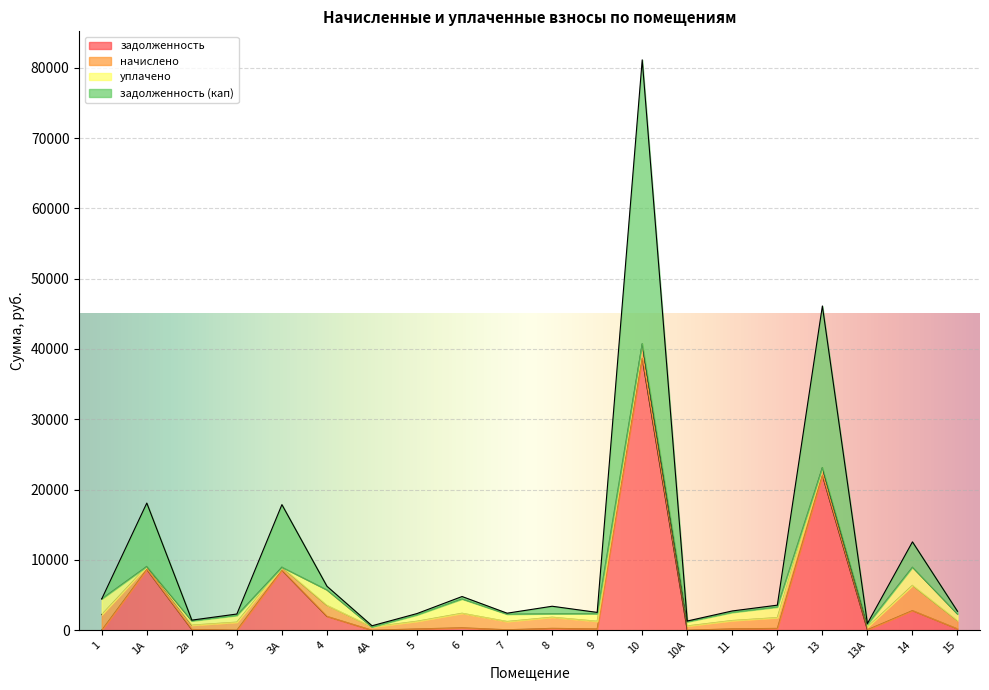

At which category does задолженность (кап) reach its first local valley?

2а